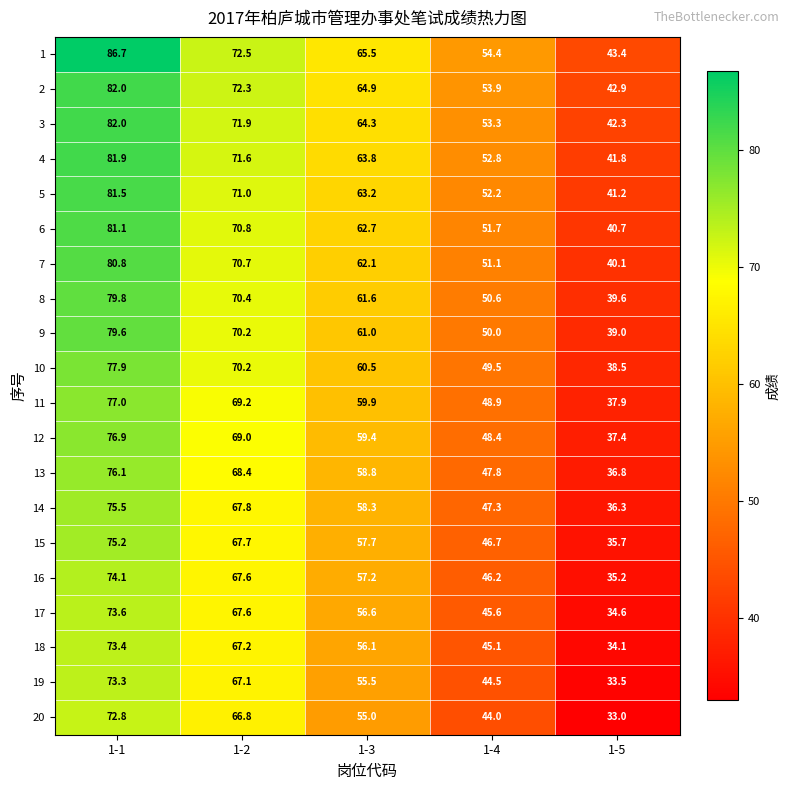

What is the minimum value for 9?

39.0